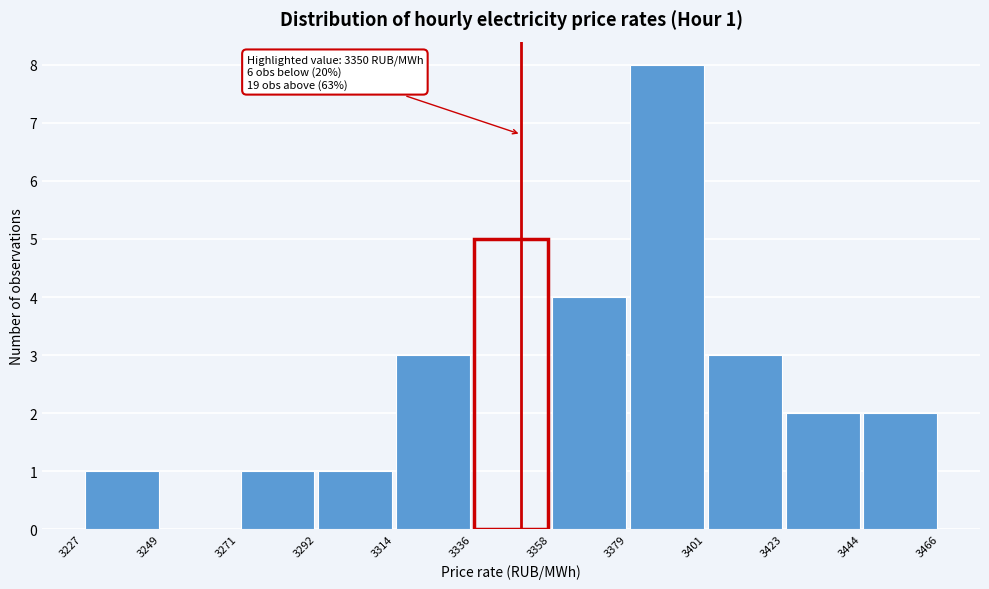

Over which range of the x-axis is the bar tallest?

3379 to 3401